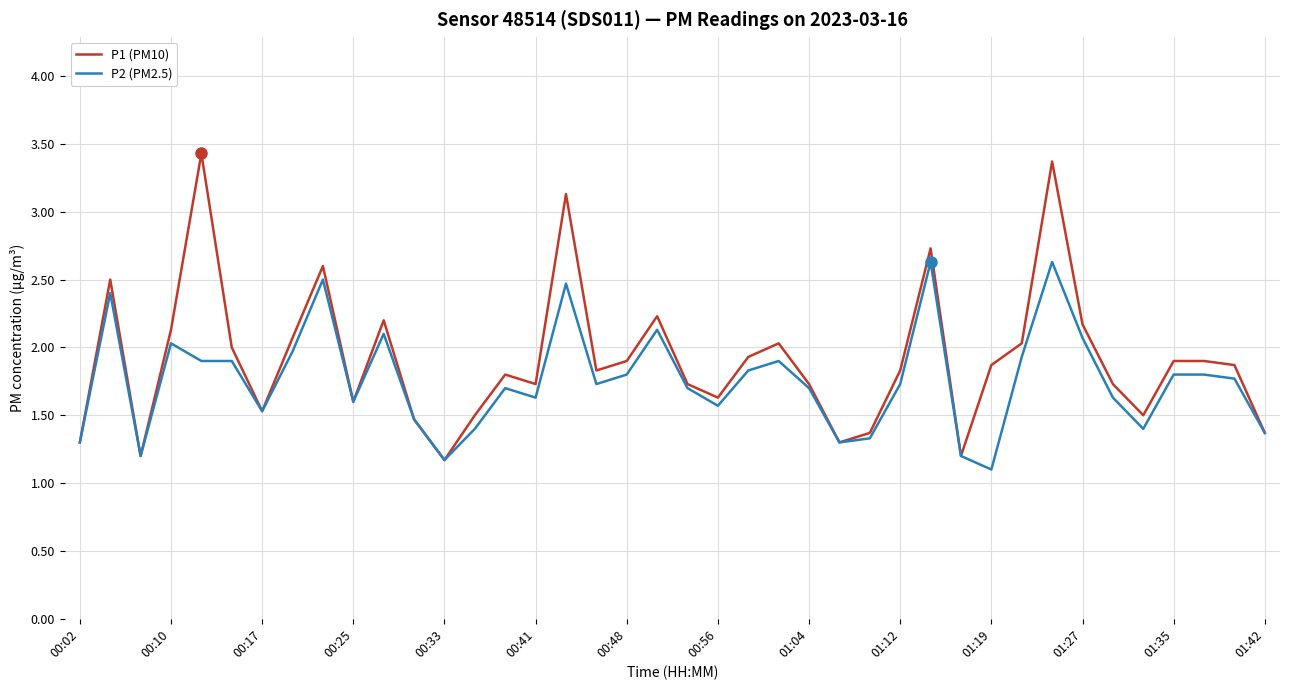

Which series has the widest spread of values?

P1 (PM10)